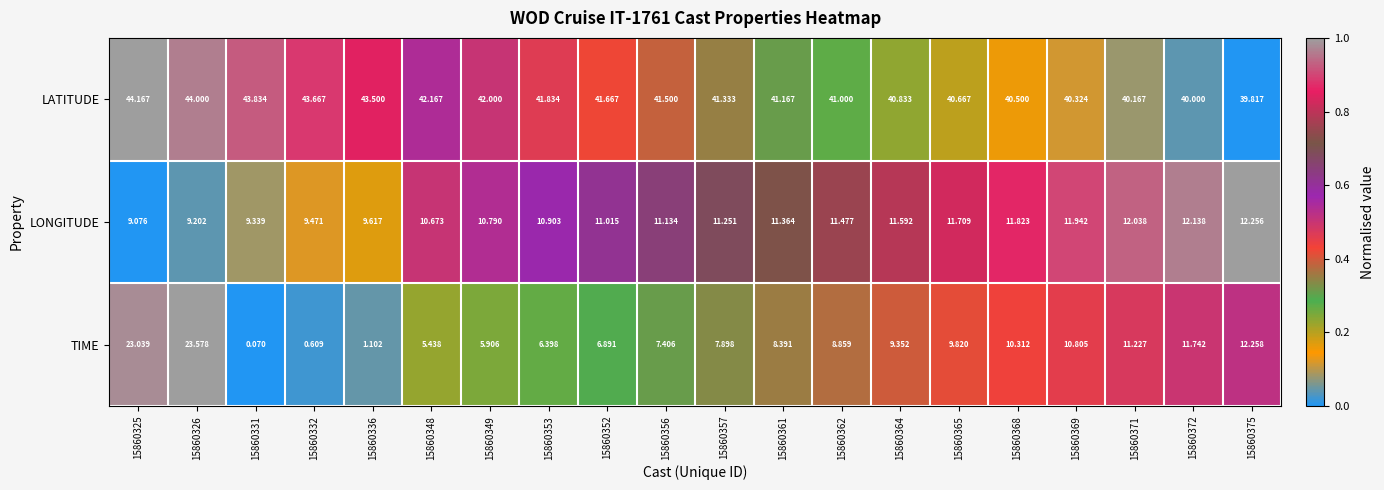

Which series has the largest total across all categories?

LATITUDE